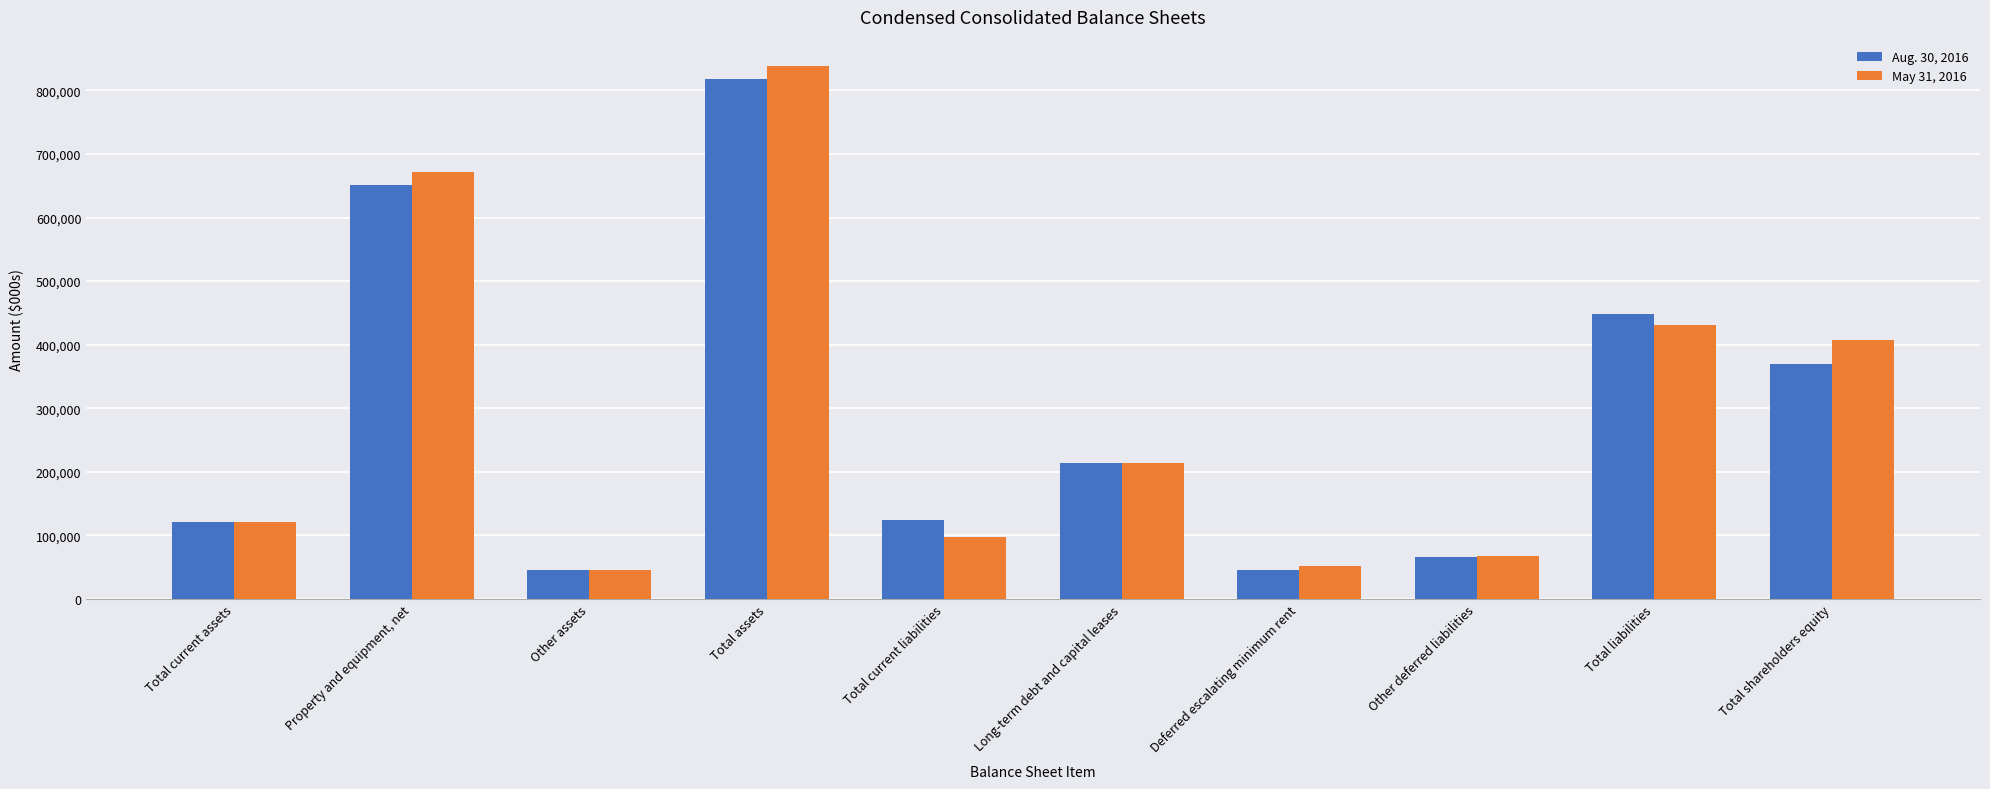

What is the value of the Aug. 30, 2016 bar at the 5th from the left?

123972